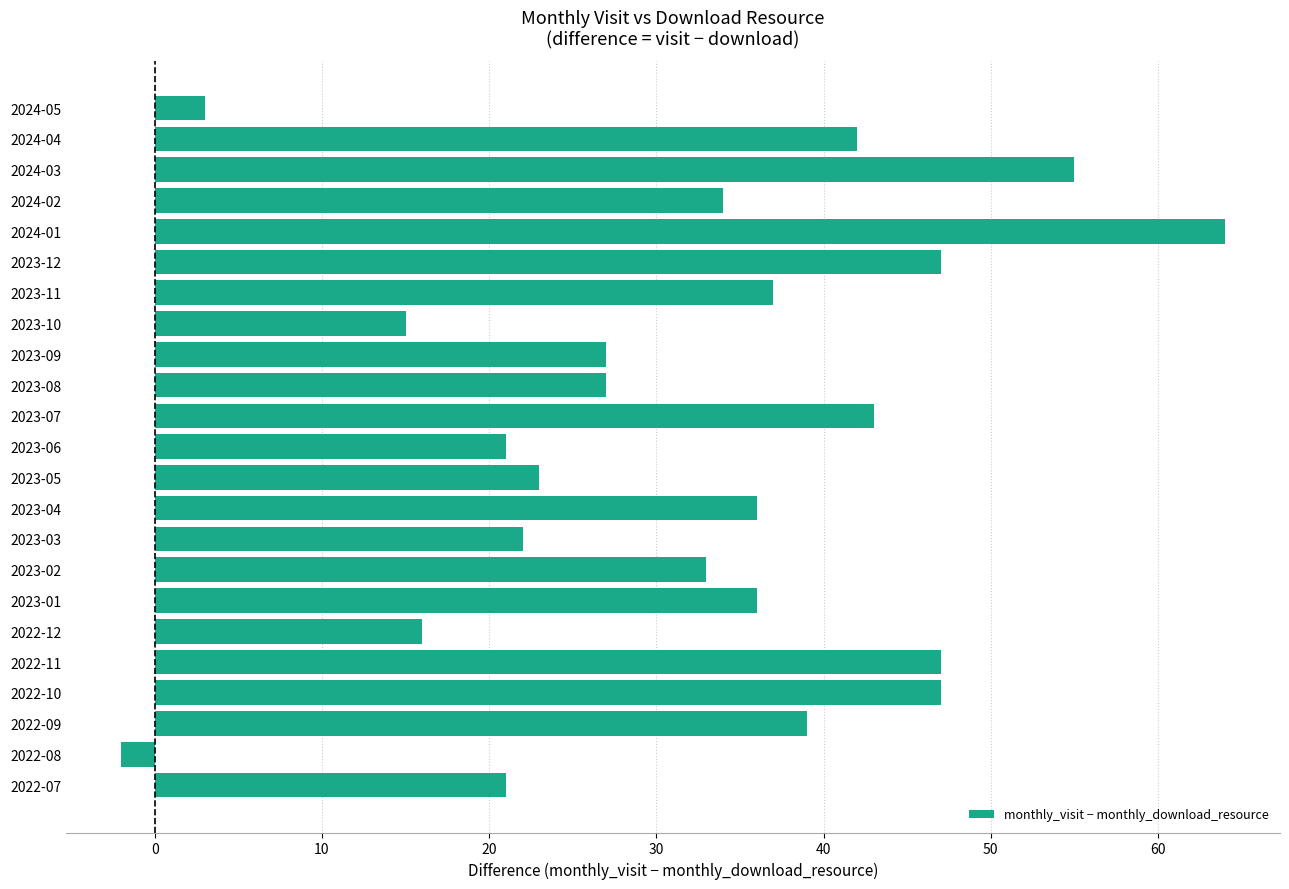

What is the change in value from 2022-11 to 2024-01?

+17